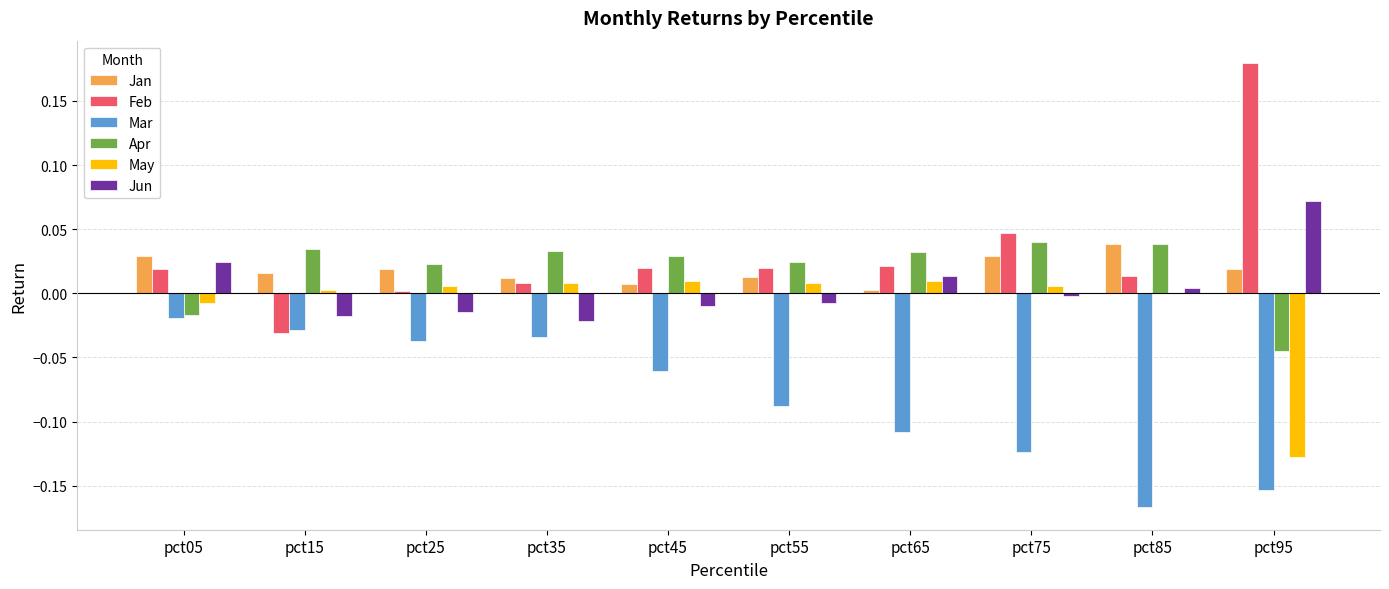

Is the value of Jun at pct15 greater than the value of Jan at pct05?

No